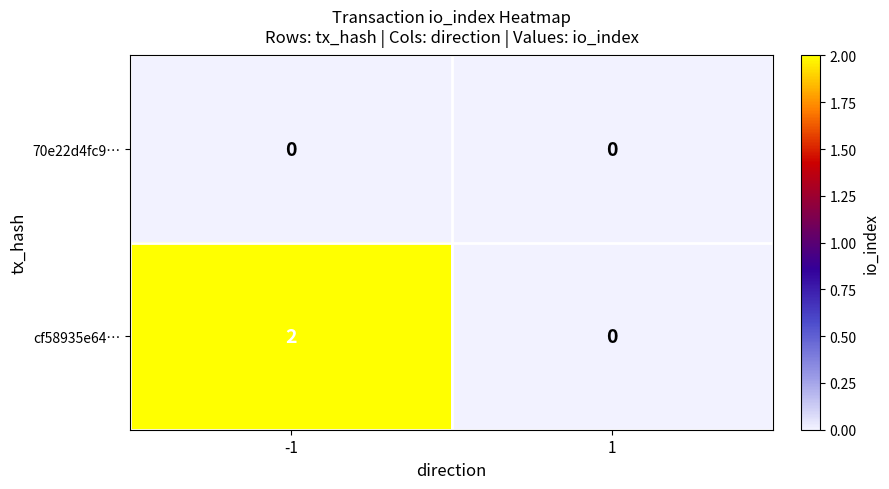

Reading right to left, transcribe all the data shown in this chart.

70e22d4fc9…: 0	0
cf58935e64…: 0	2